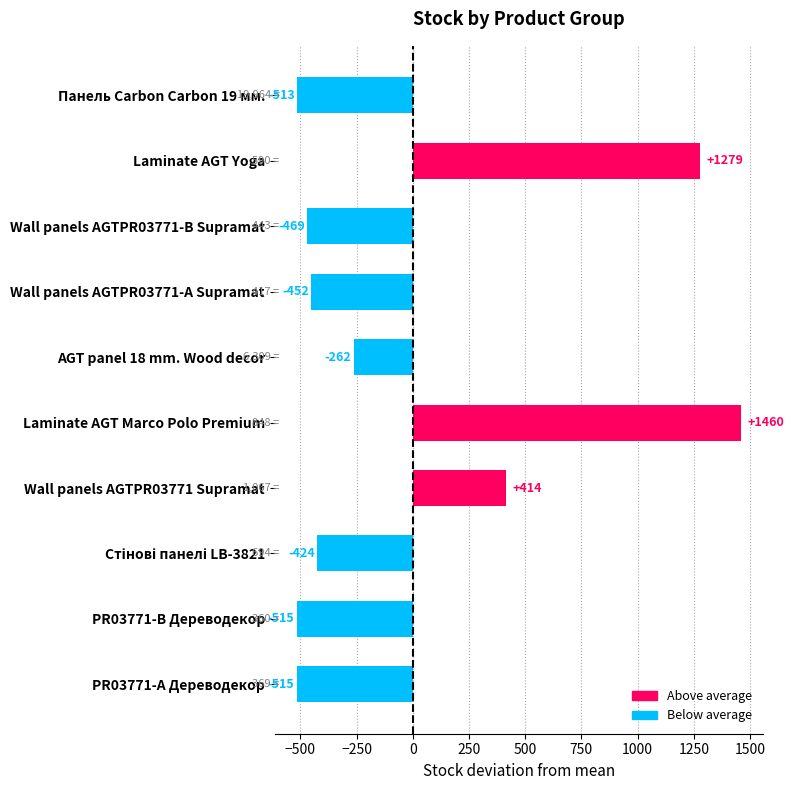

How many positive values are there?

3